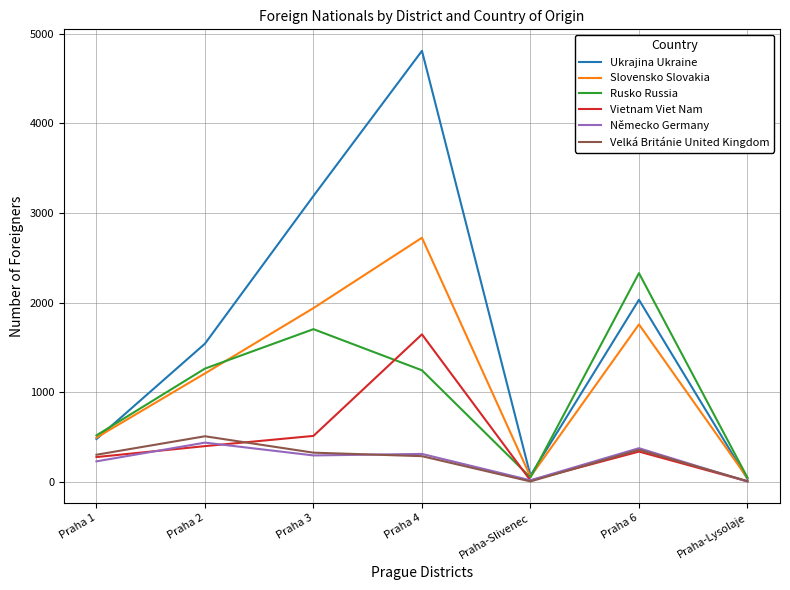

Which series has the largest total across all categories?

Ukrajina Ukraine